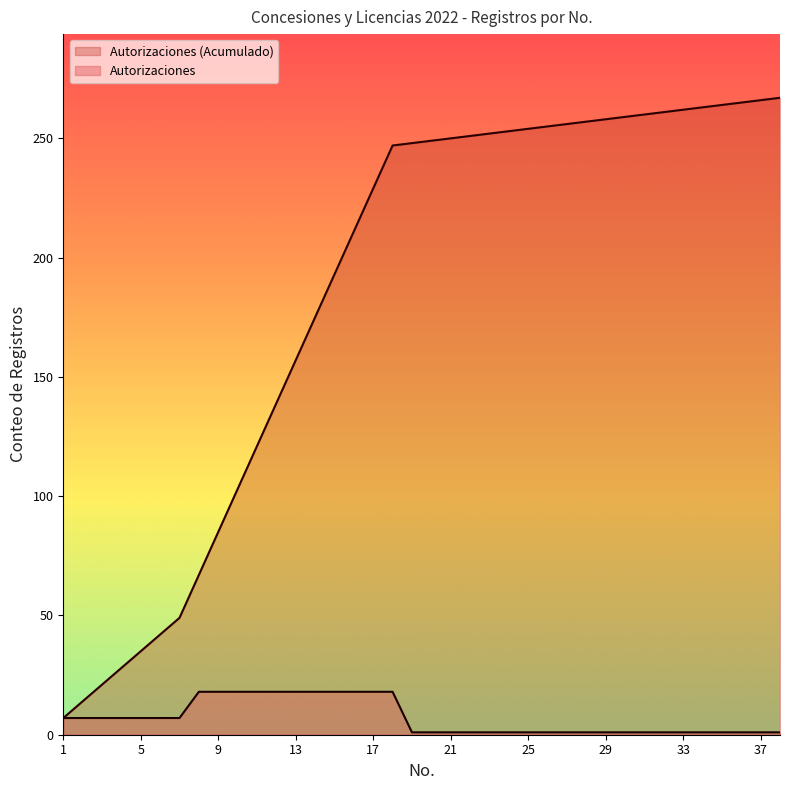

Does the chart display data point markers on the line(s)?

No